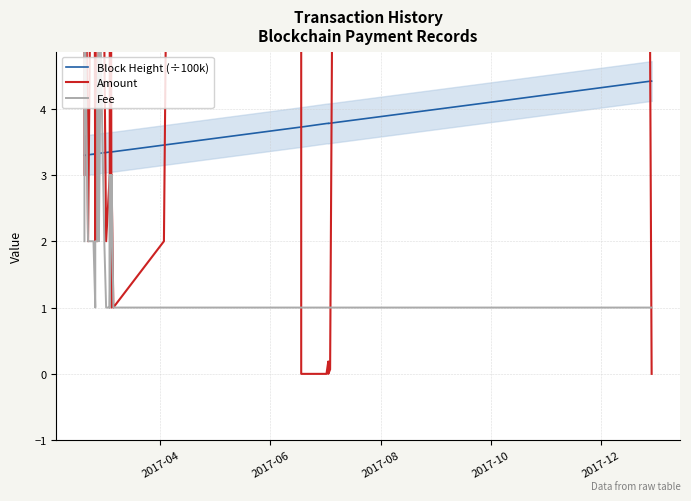

What is the total value across all series at 2017-04?

8.3